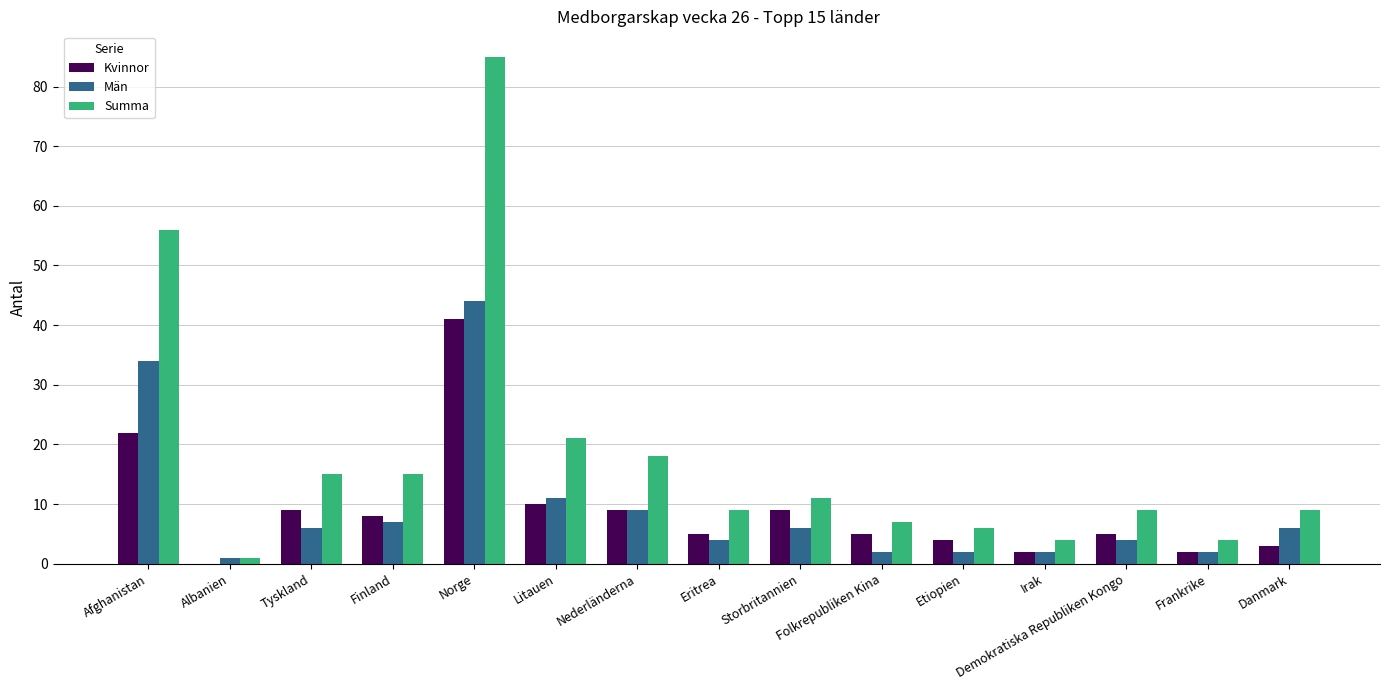

At which category is the sum across all series the highest?

Norge